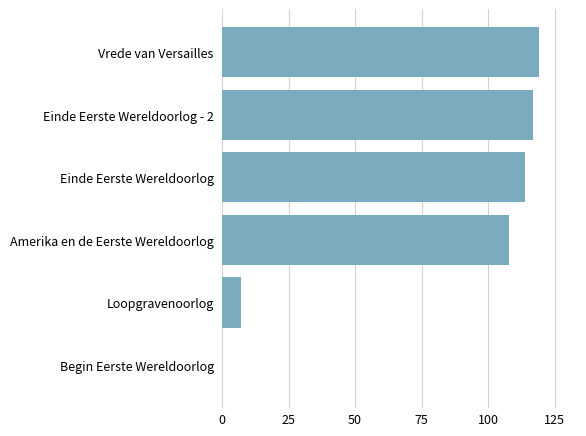

Reading top to bottom, transcribe all the data shown in this chart.

Vrede van Versailles=119	Einde Eerste Wereldoorlog - 2=117	Einde Eerste Wereldoorlog=114	Amerika en de Eerste Wereldoorlog=108	Loopgravenoorlog=7	Begin Eerste Wereldoorlog=0